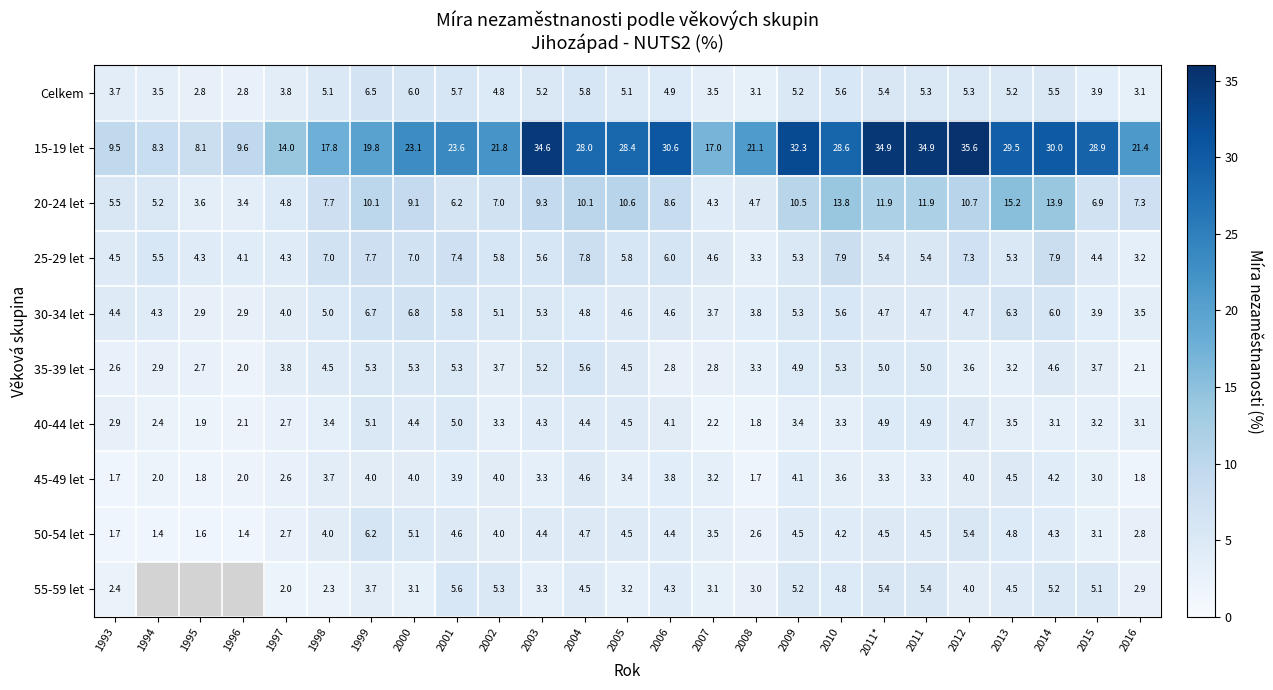

What is the approximate value of 45-49 let at 1998?

3.7